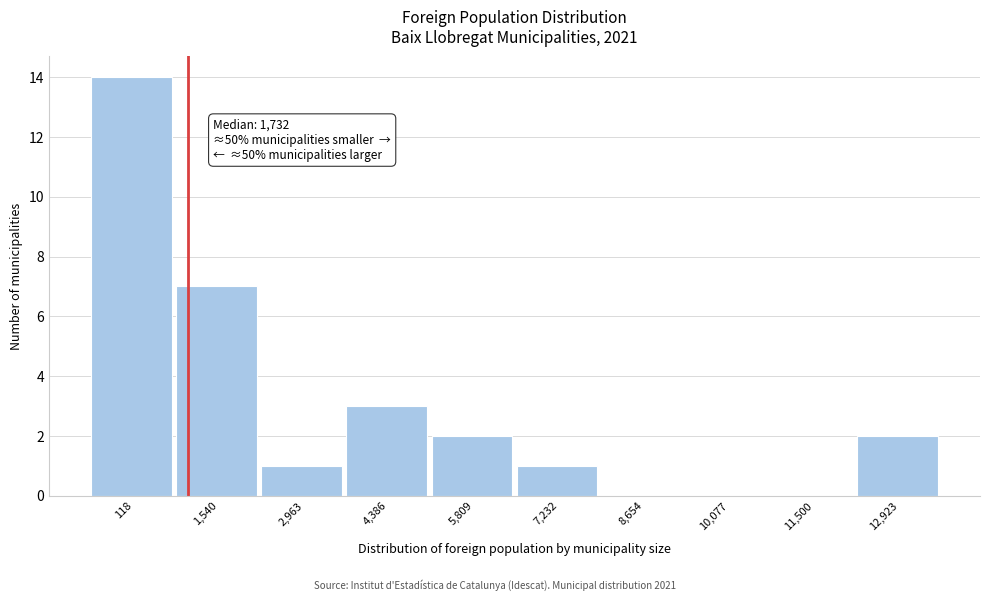

Reading right to left, what are all the values shown in this chart?

12,923=2	11,500=0	10,077=0	8,654=0	7,232=1	5,809=2	4,386=3	2,963=1	1,540=7	118=14